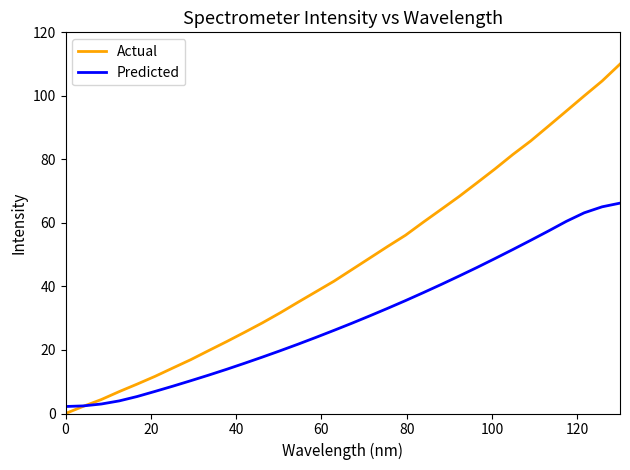

How many categories are shown in the chart?

32